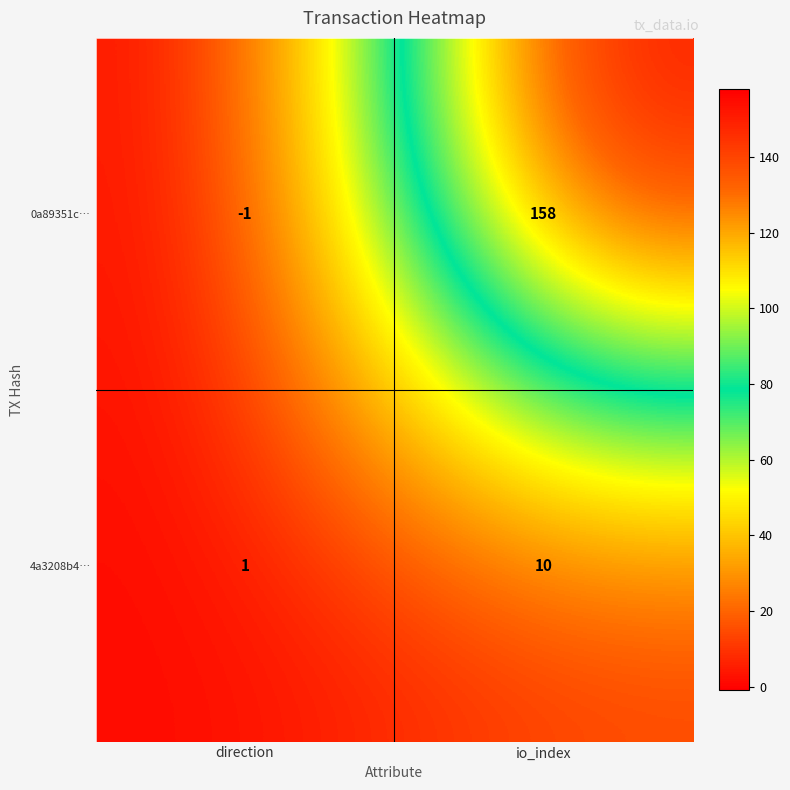

Reading right to left, extract all data points from this chart.

0a89351c…: 158	-1
4a3208b4…: 10	1